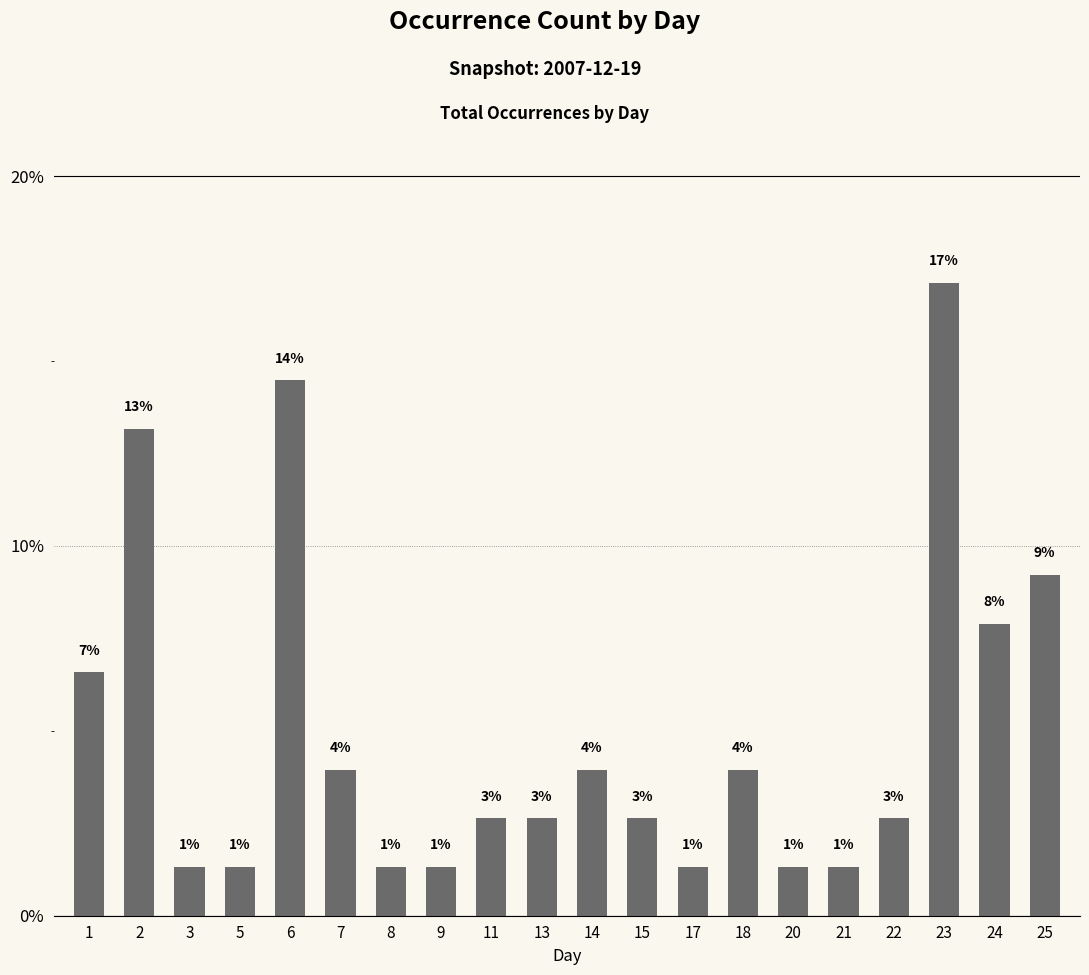

How many bars are there in total?

20